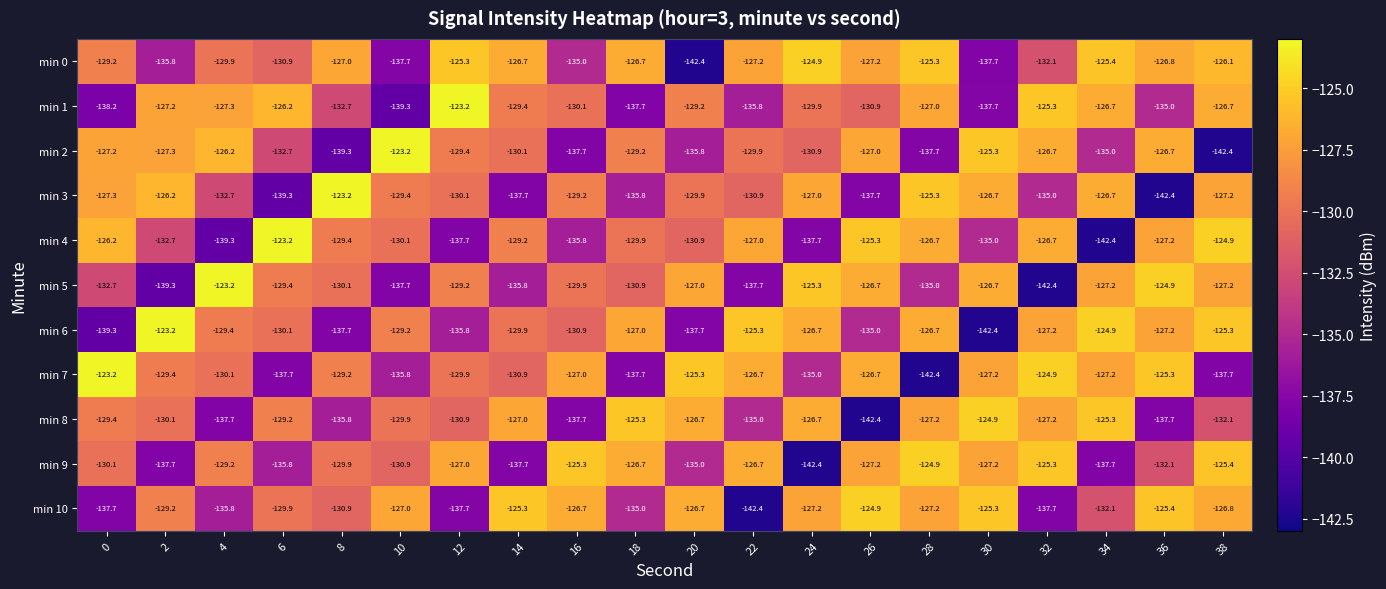

Count the number of data series in this chart.

11